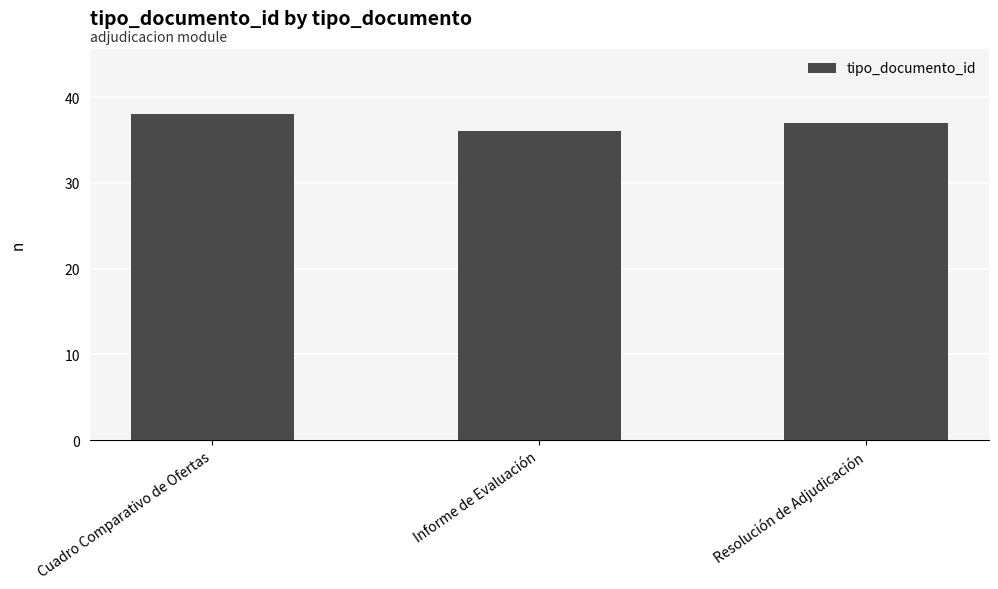

Which label corresponds to the largest value in the chart?

Cuadro Comparativo de Ofertas